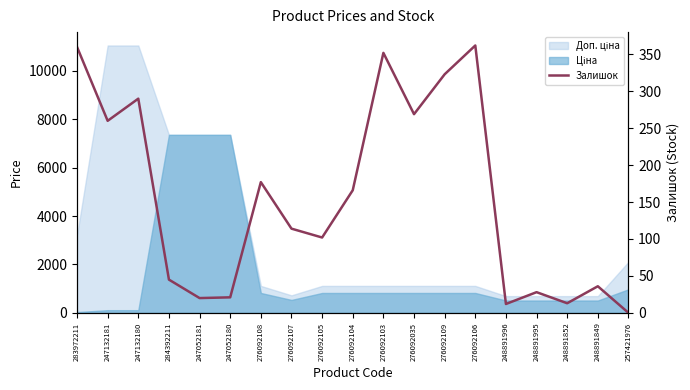

Reading left to right, extract all data points from this chart.

283972211=360	247132181=260	247132180=290	284392211=45	247052181=20	247052180=21	276092108=177	276092107=114	276092105=102	276092104=166	276092103=352	276092035=269	276092109=323	276092106=362	248891996=12	248891995=28	248891852=13	248891849=36	257421976=0